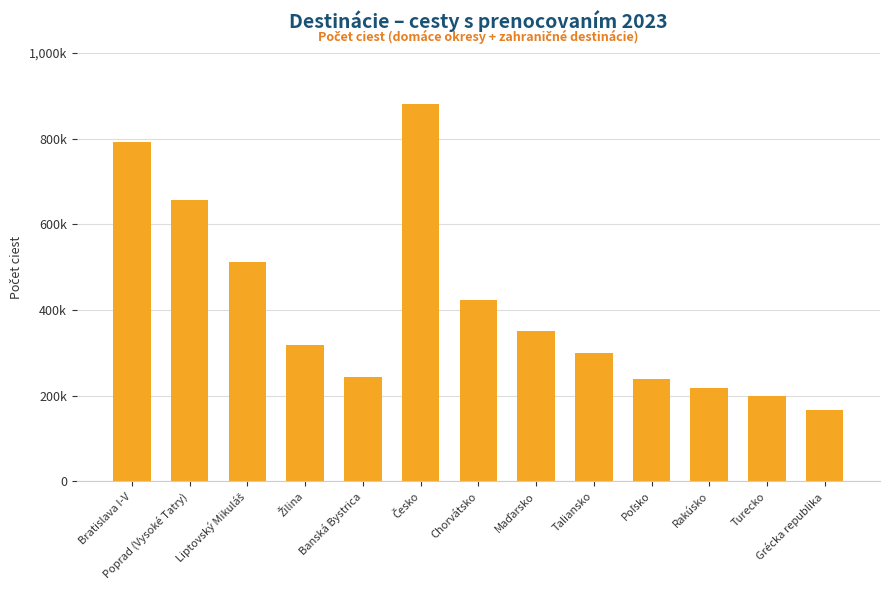

What is the value of the 3rd bar from the left?

512946